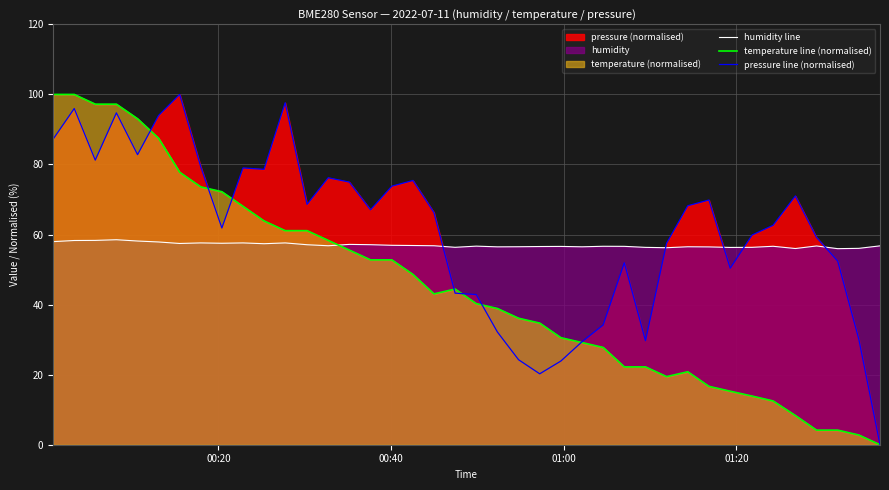

After their last crossing, which series has the higher values: humidity line or pressure line (normalised)?

humidity line